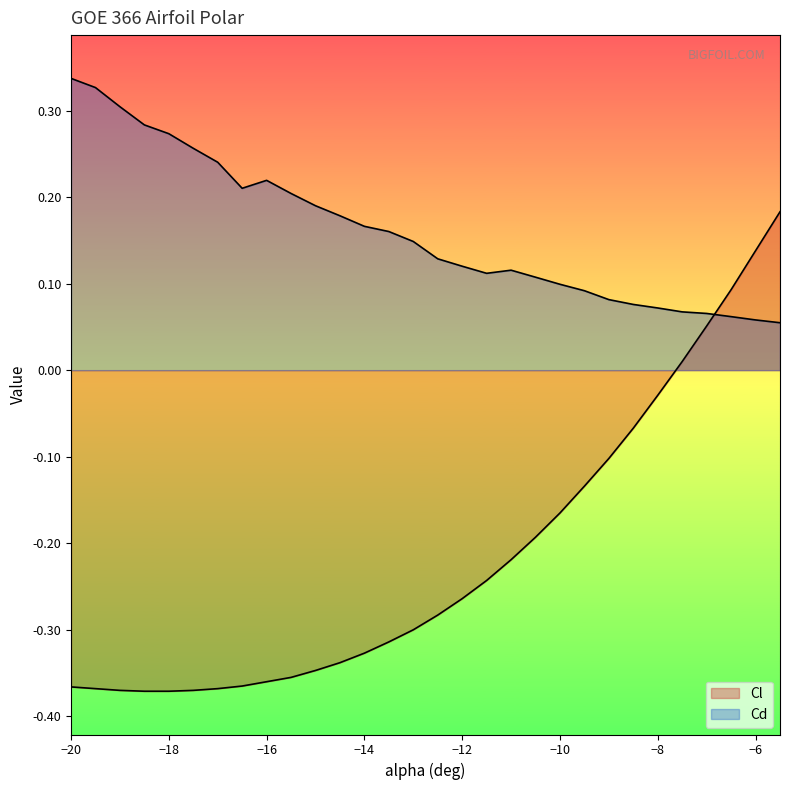

What is the label of the 4th point from the left?

-18.5